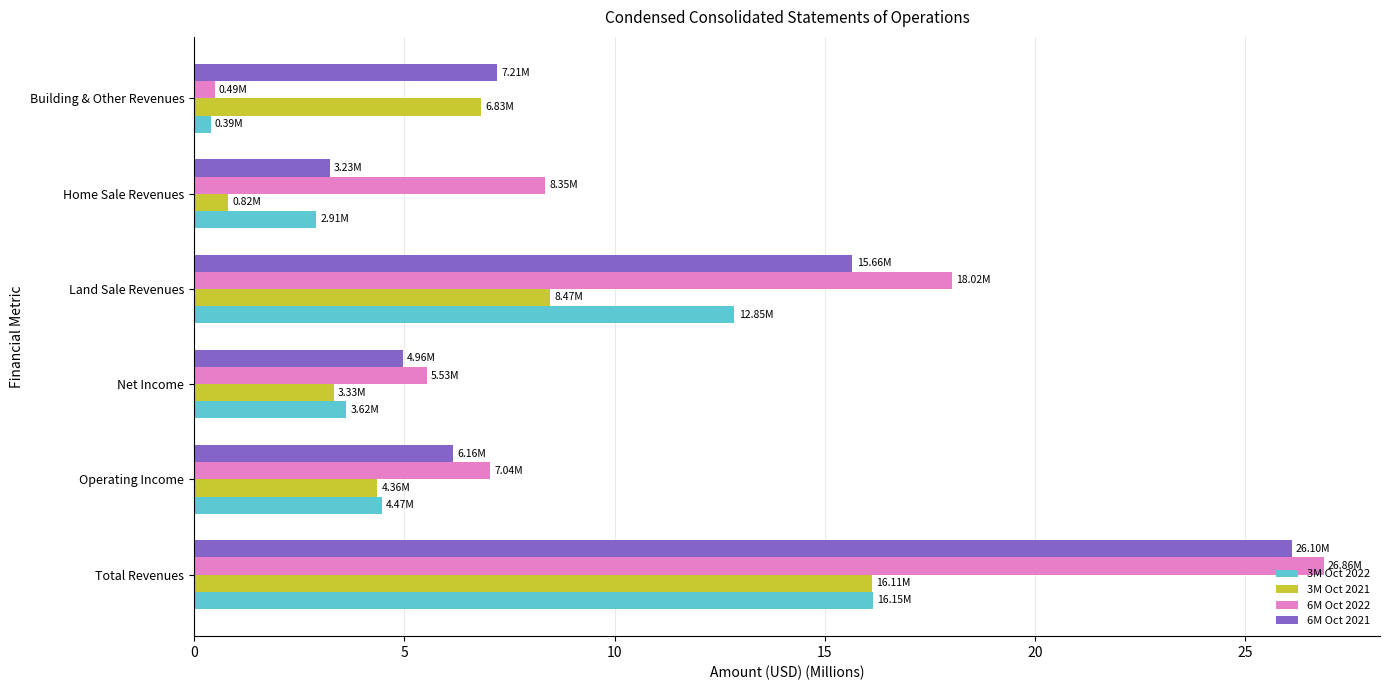

What is the sum of all 6M Oct 2021 values?

63.3